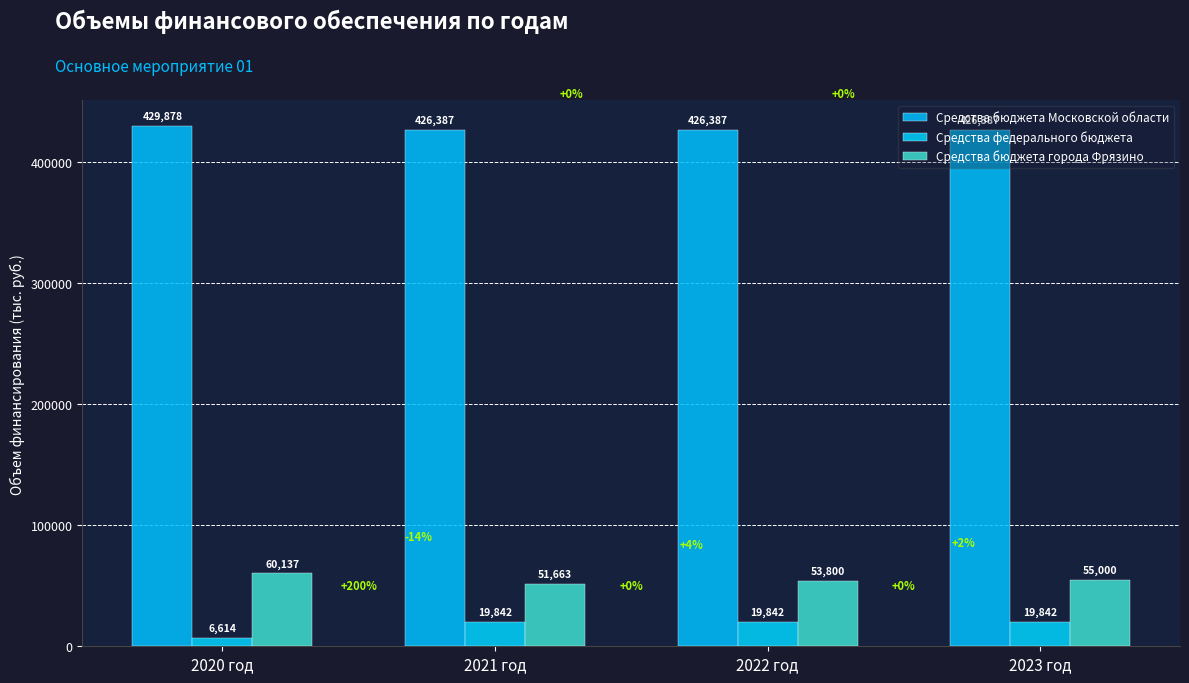

What are all the series names shown in the legend?

Средства бюджета Московской области, Средства федерального бюджета, Средства бюджета города Фрязино